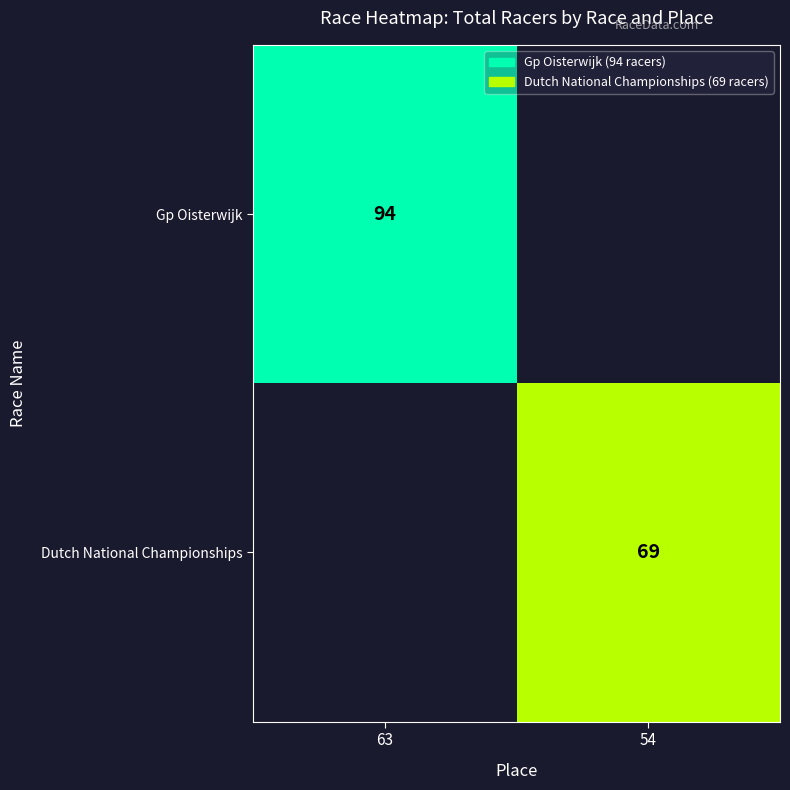

The Dutch National Championships series shows 69 at 54. True or false?

True